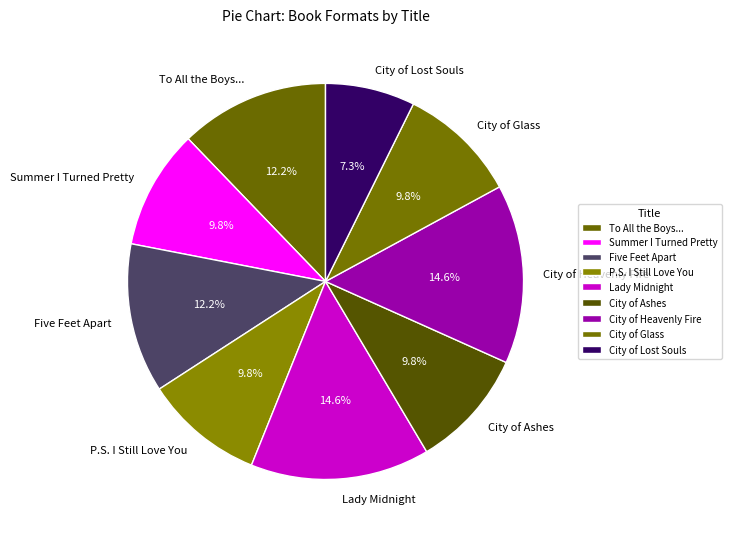

To the nearest percent, what is the combined percentage of City of Heavenly Fire and P.S. I Still Love You?

24%